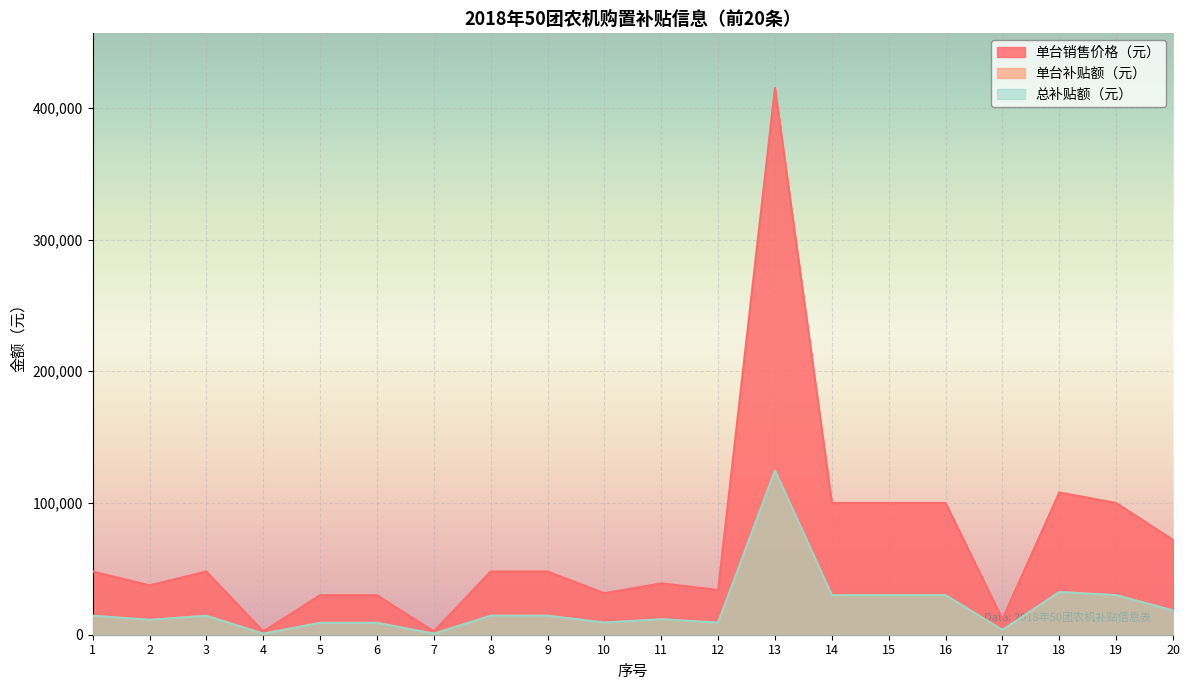

What is the value of the 单台补贴额（元） point at the 7th from the left?

750